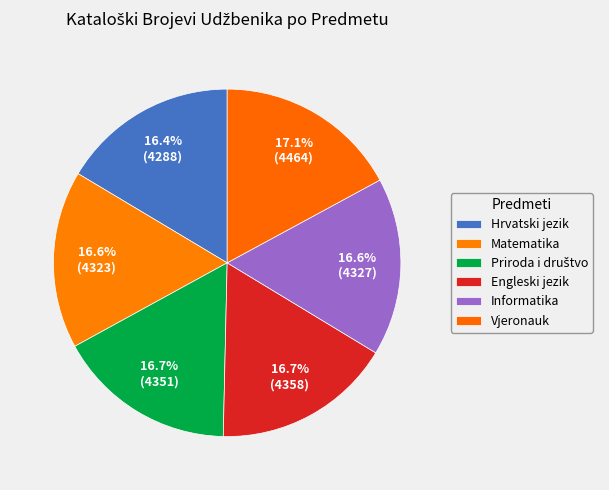

Is there any slice that represents more than half of the pie?

No